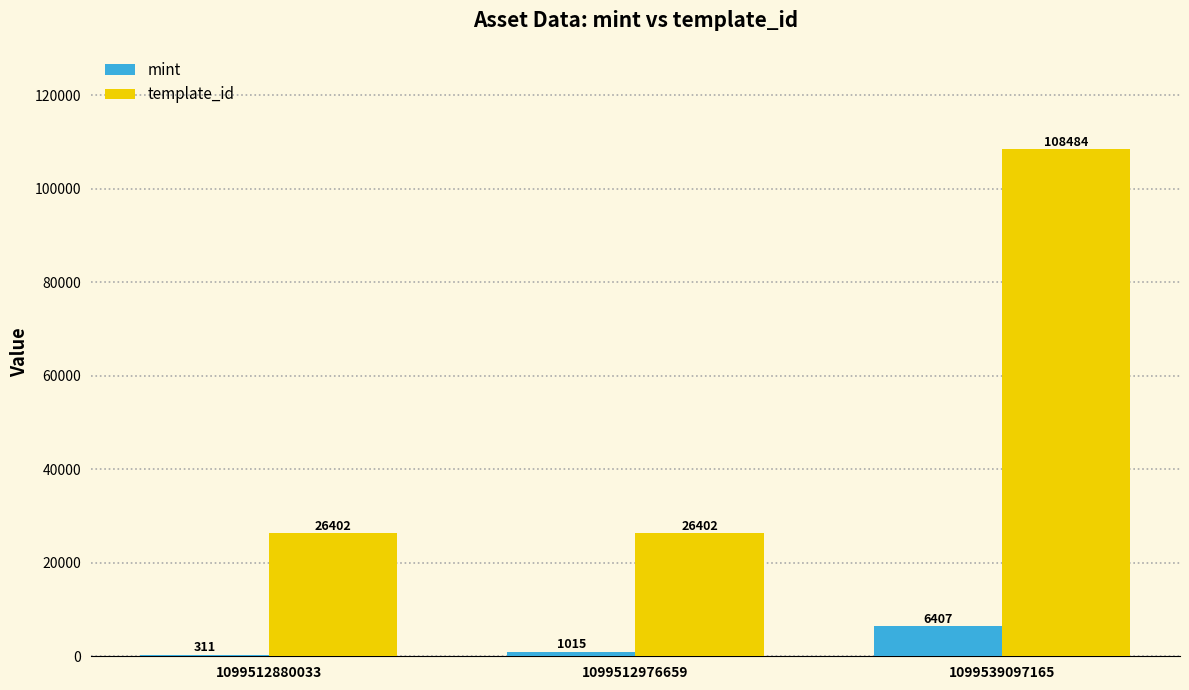

How many groups of bars are there?

3